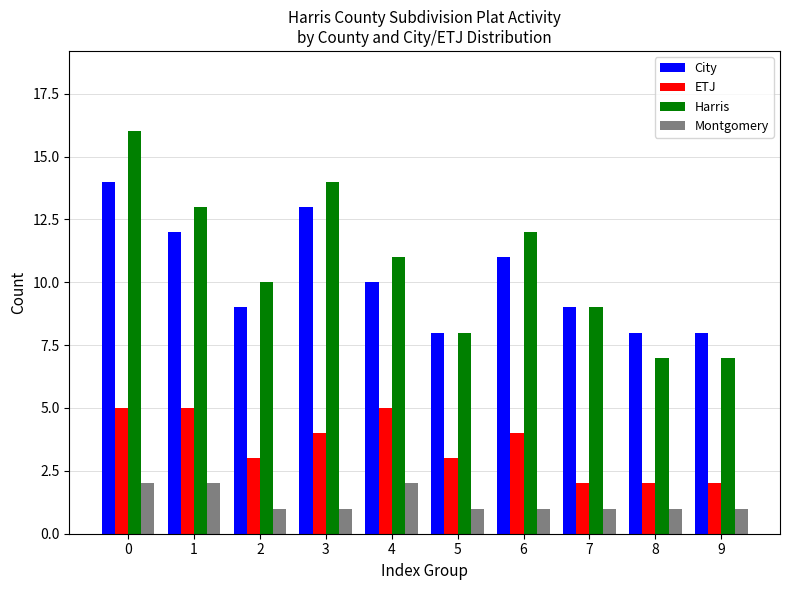

How many bars are there in total?

40